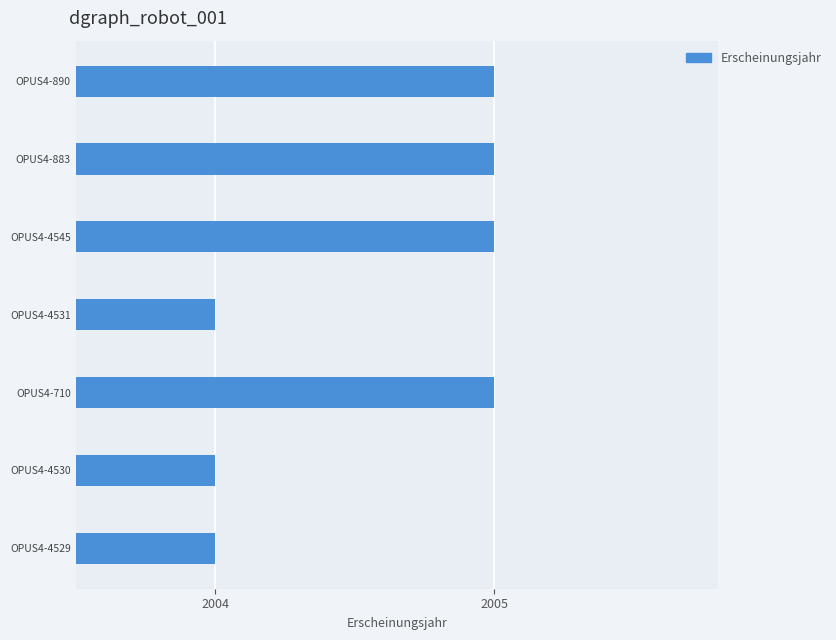

How many values are below 2005?

3